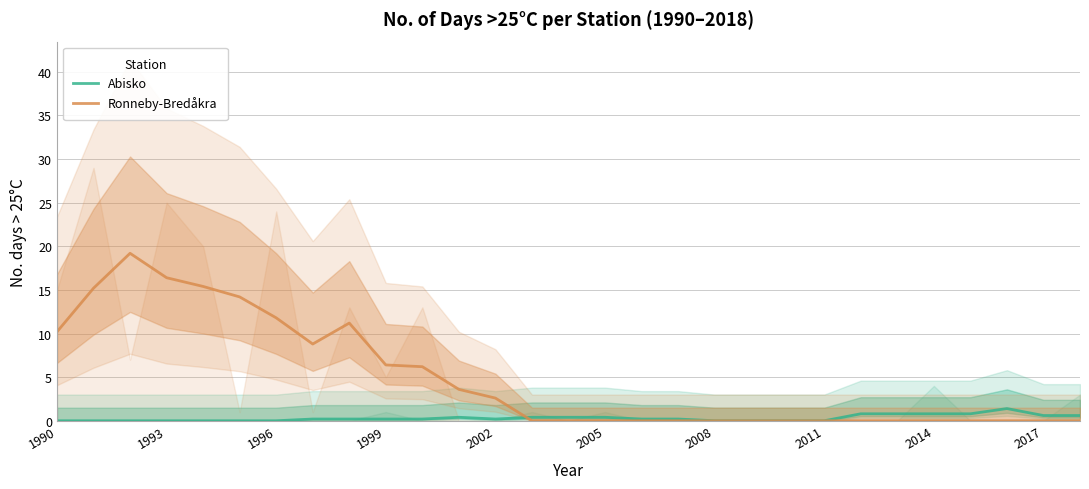

How many lines are shown in the chart?

2